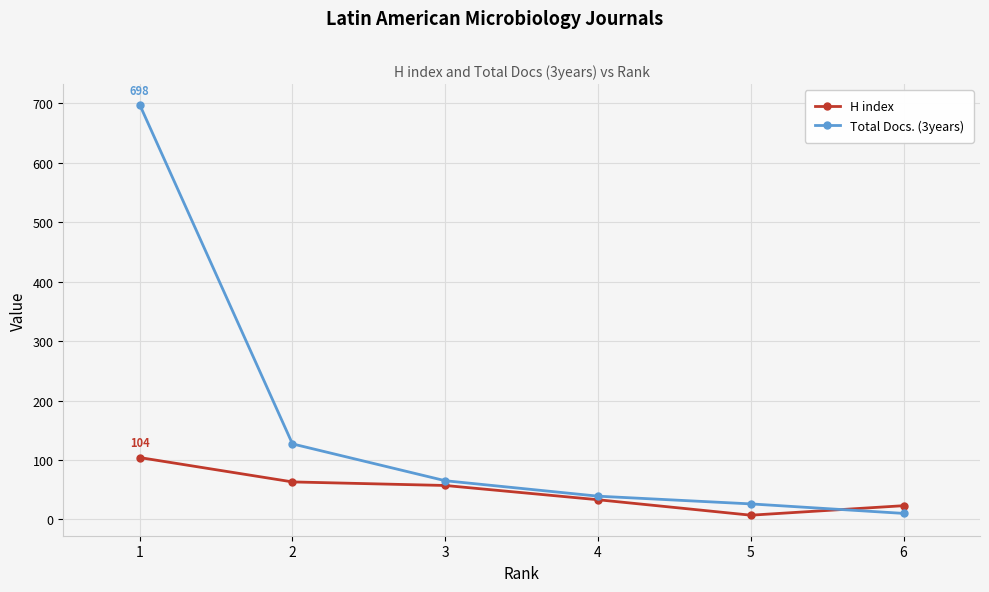

The value of Total Docs. (3years) at 5 is 26. True or false?

True